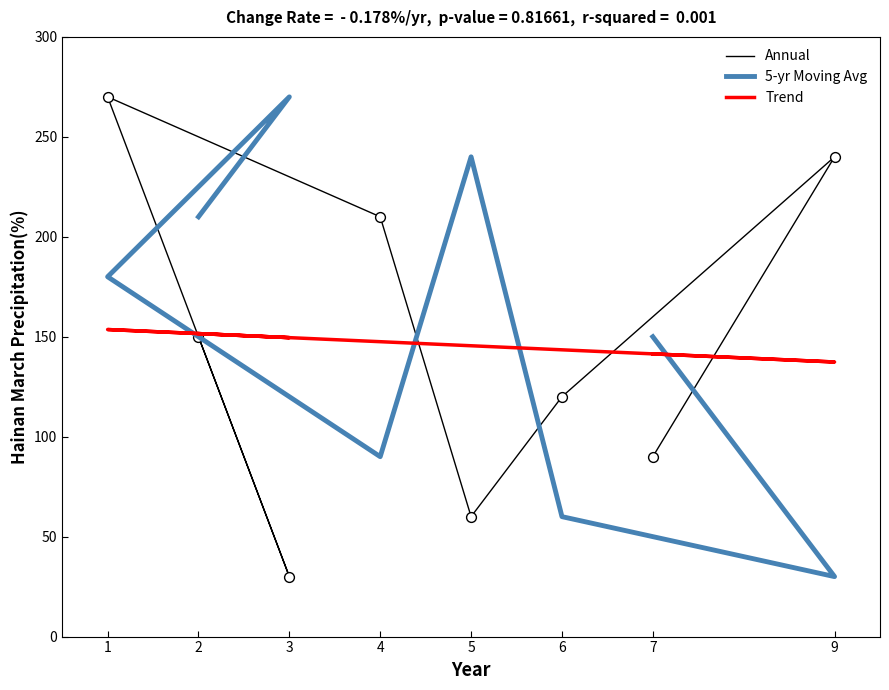

Which series has the largest Y range (max minus min)?

Annual